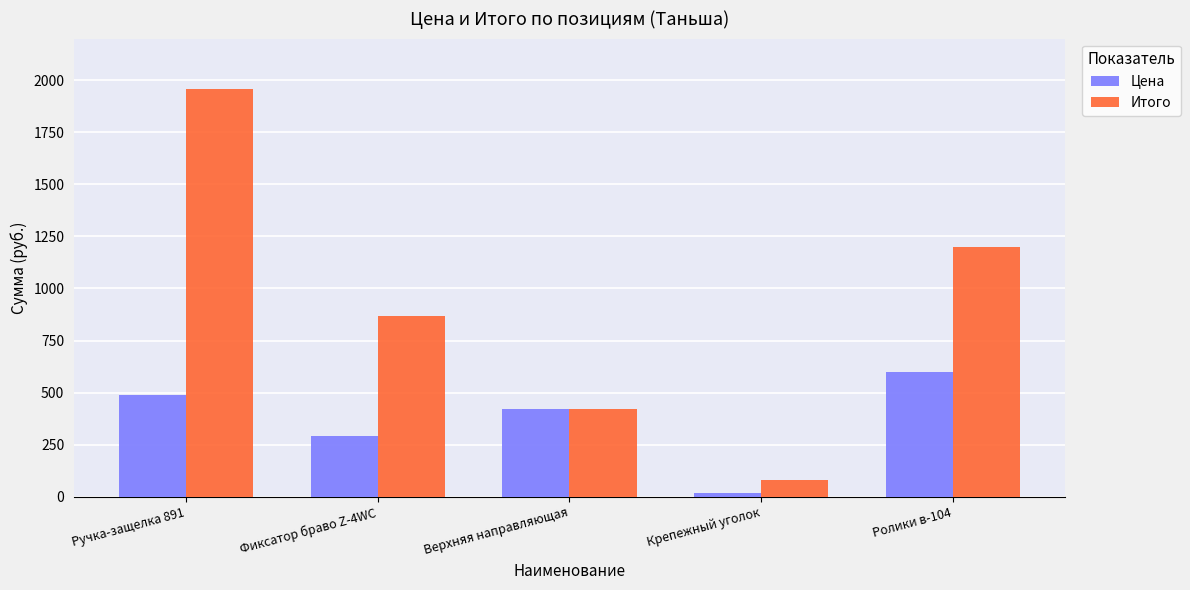

What is the label of the 5th bar from the right?

Ручка-защелка 891